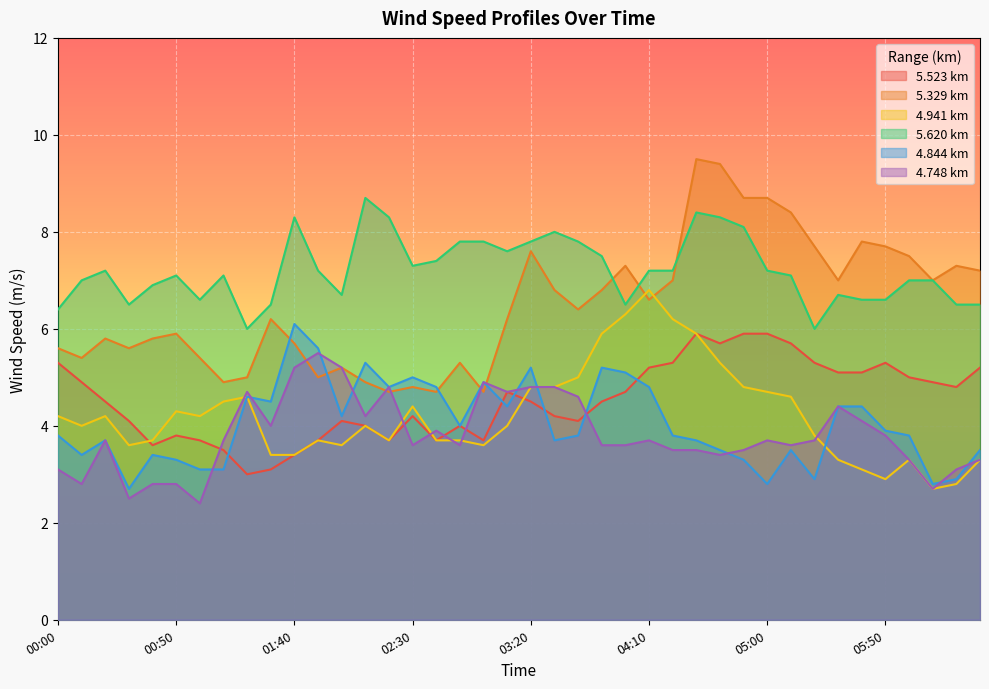

Where does the 4.844 series first go above 3?

00:00